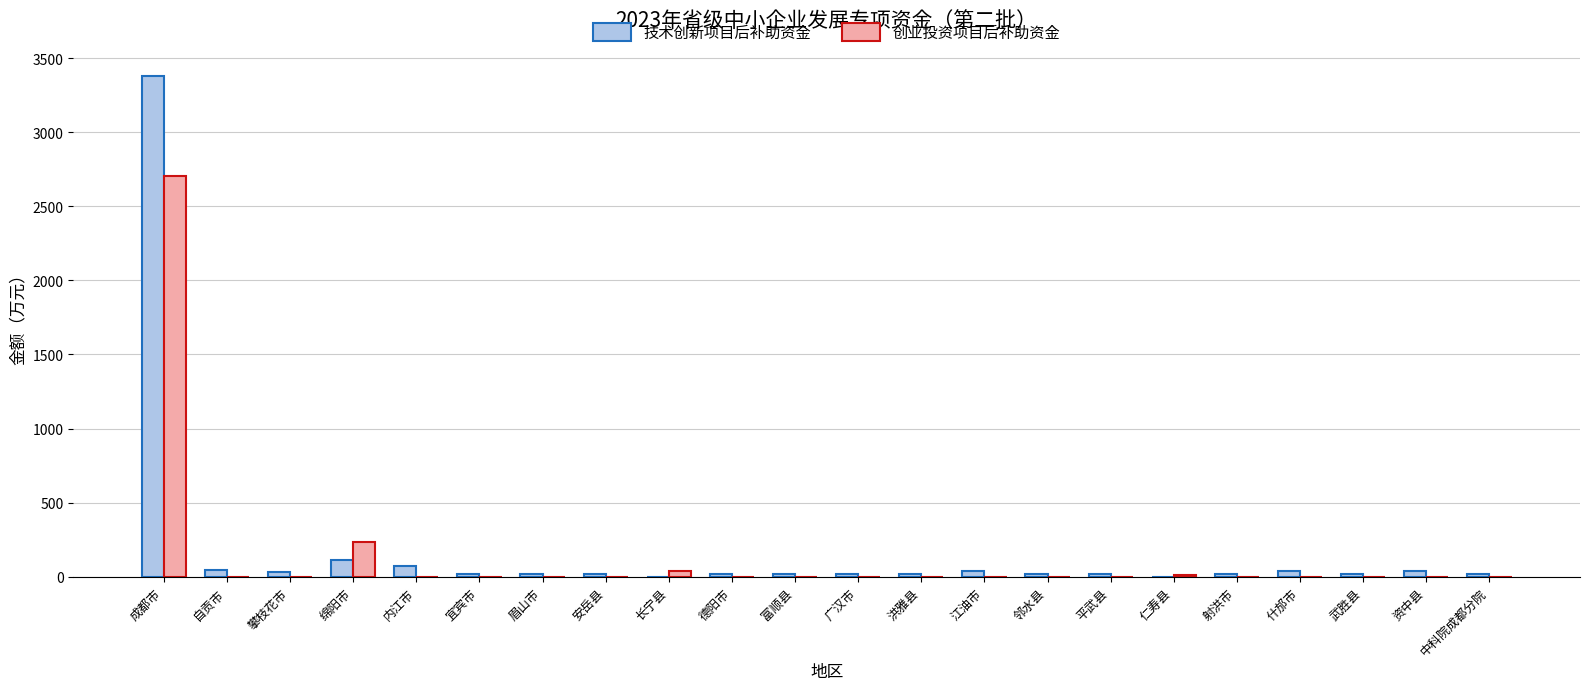

Which series has the largest total across all categories?

技术创新项目后补助资金